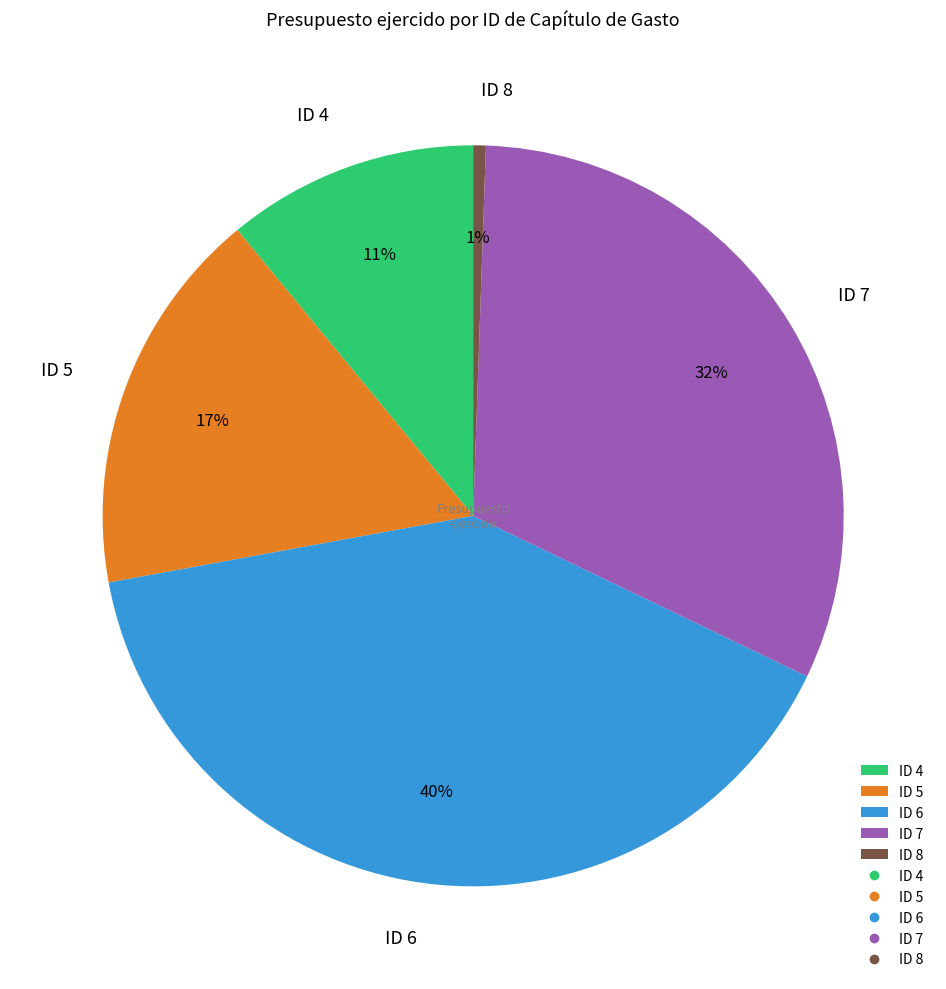

Which slice is the smallest?

ID 8